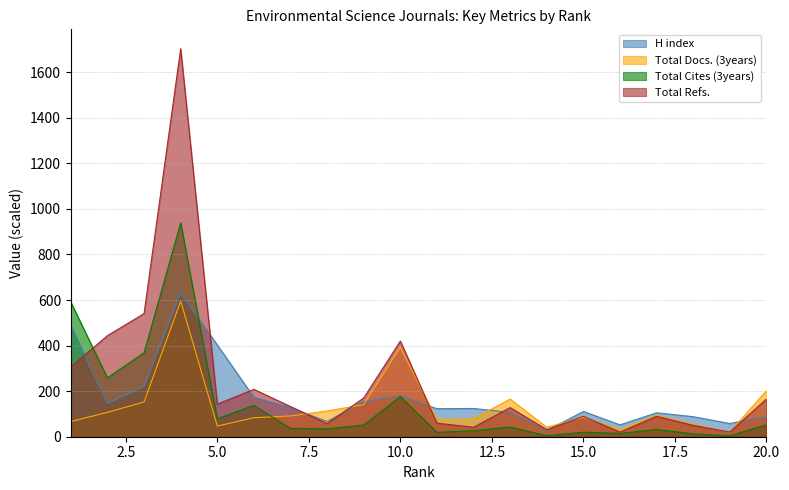

What is the average value of the Total Refs. series?

241.1